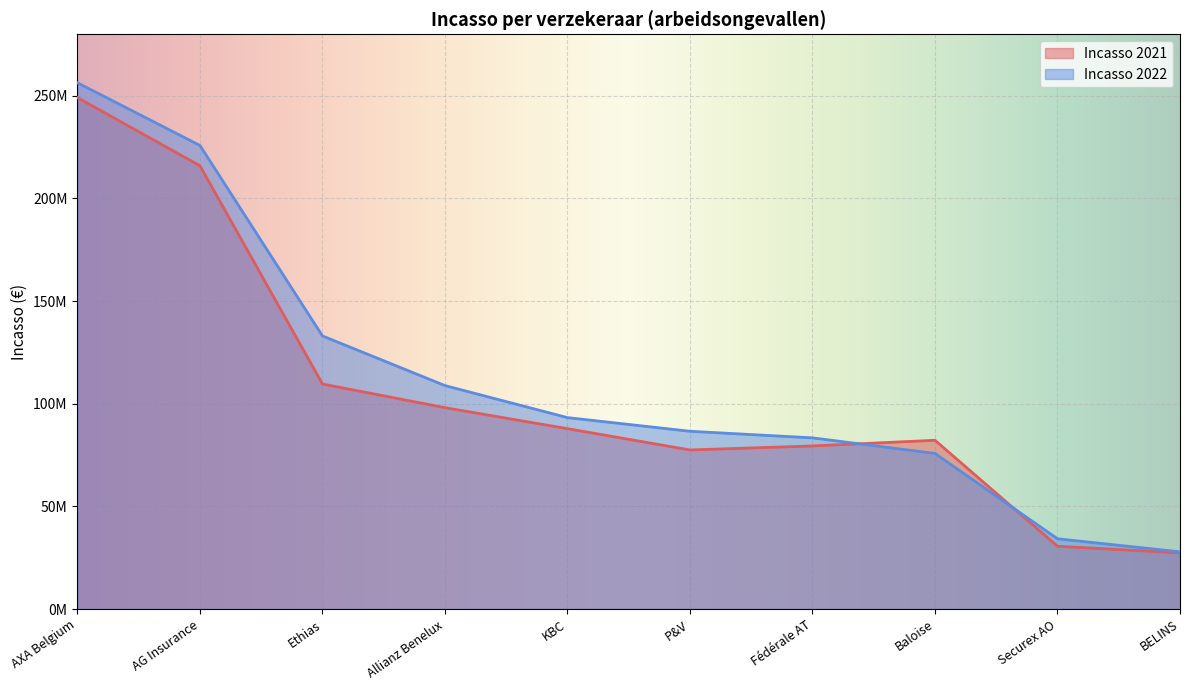

At how many categories does at least one series exceed 48759185?

8